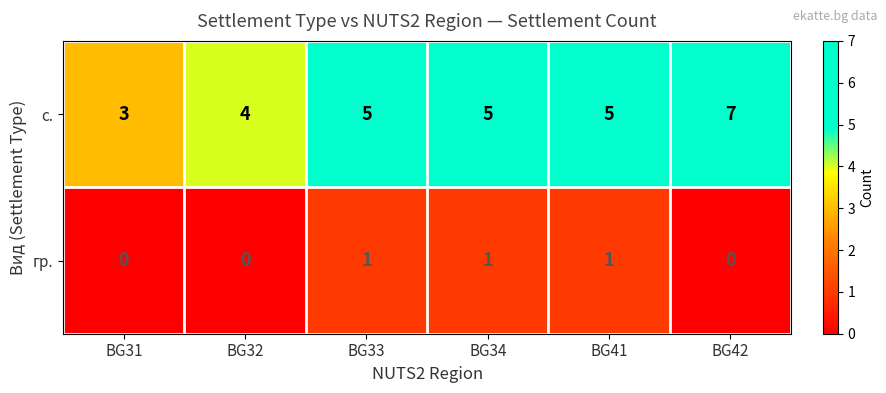

Which series has the largest total across all categories?

с.